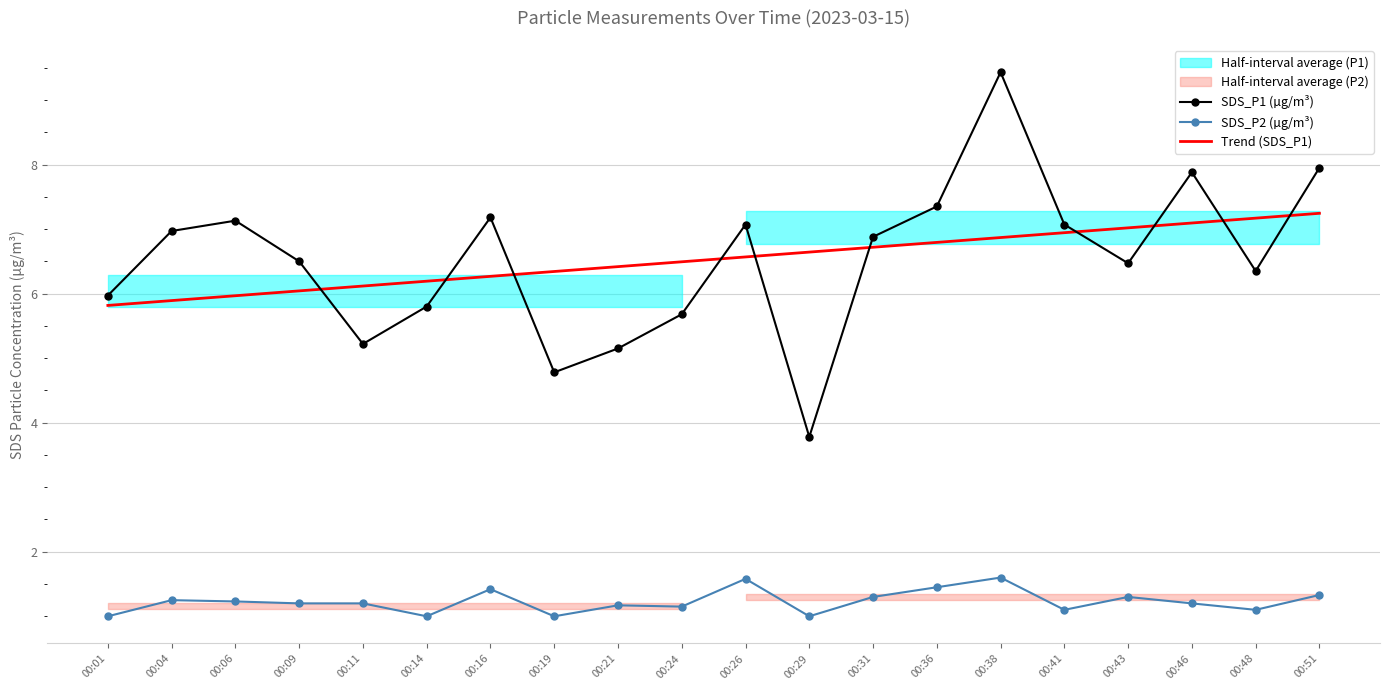

Where is the first local minimum for SDS_P2 (µg/m³)?

00:14